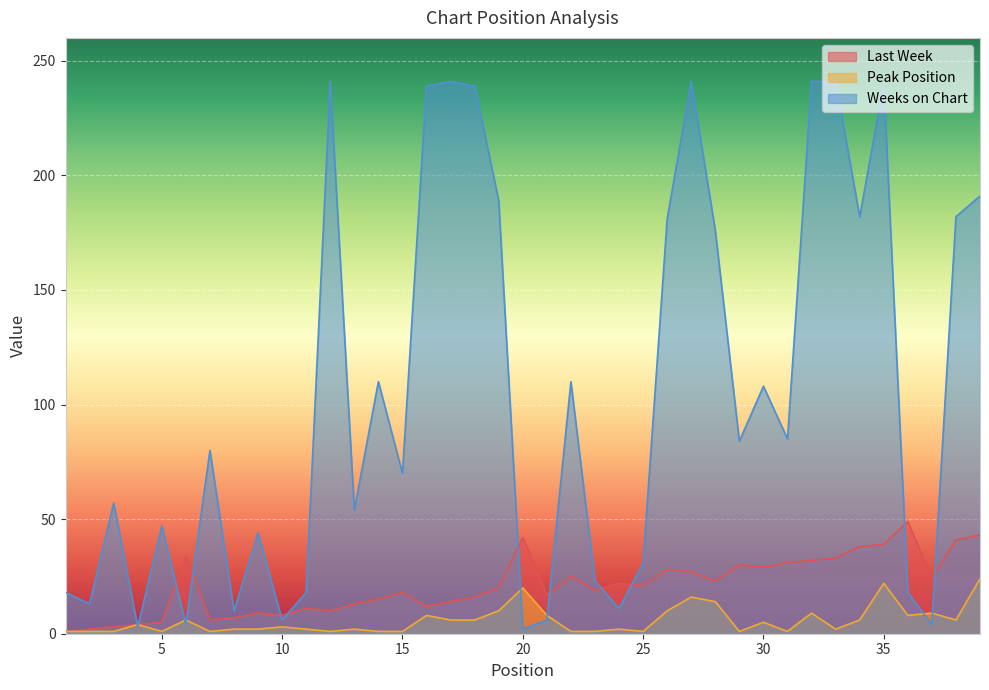

What is the average value of the Peak Position series?

6